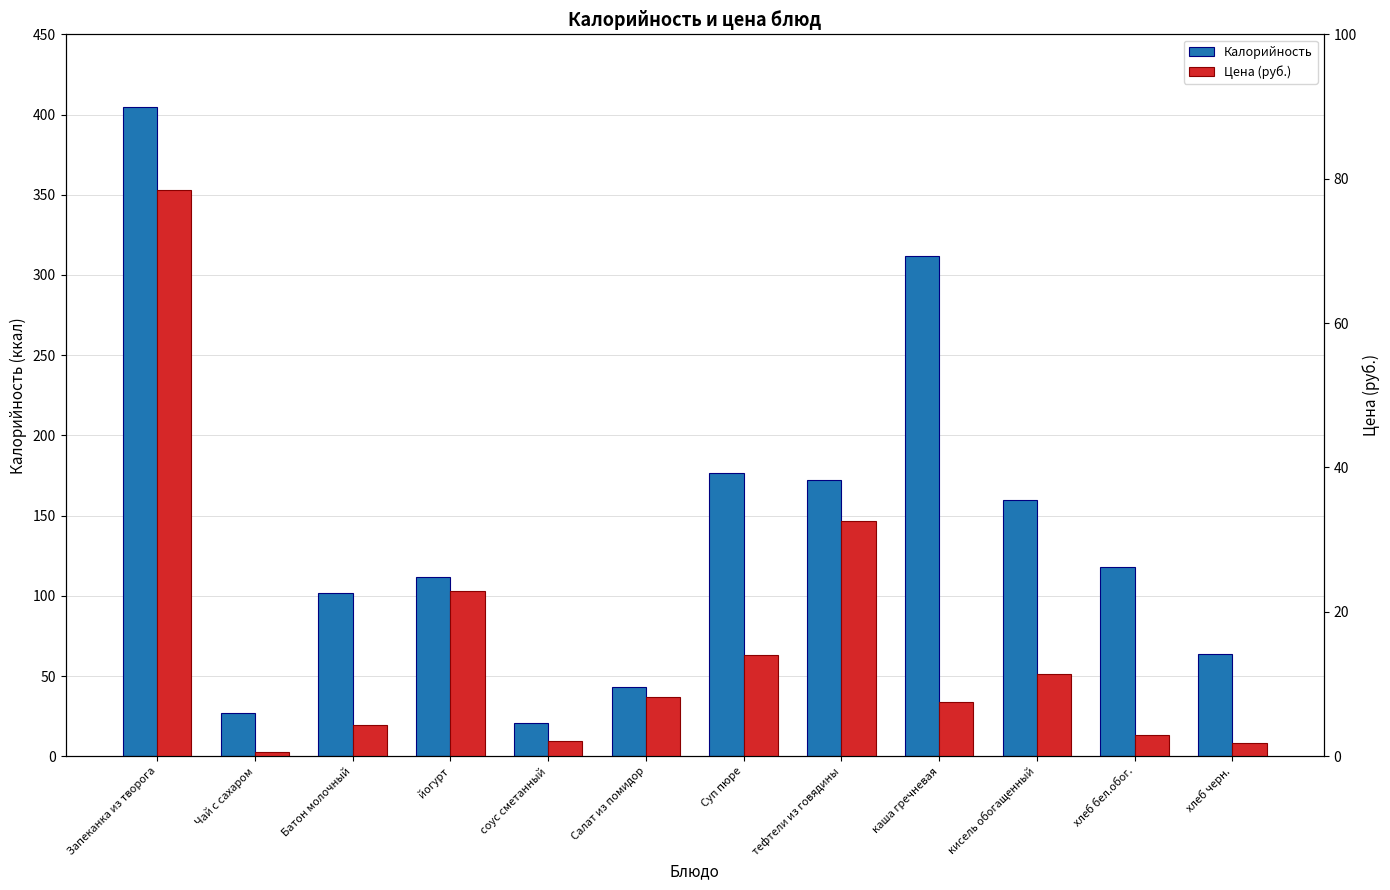

Does the chart contain any negative values?

No